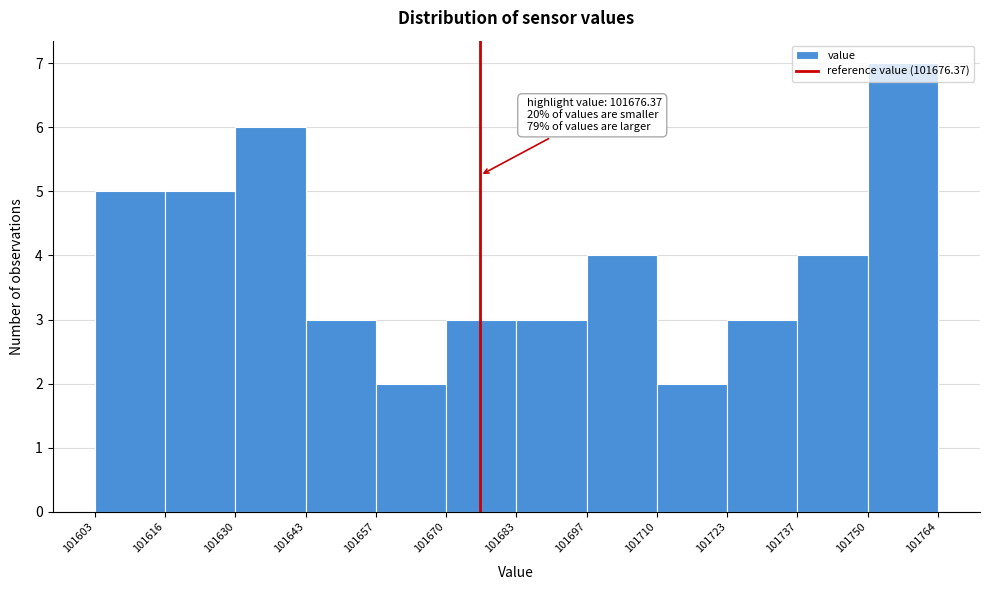

Which range on the x-axis has the tallest bar?

101750 to 101764